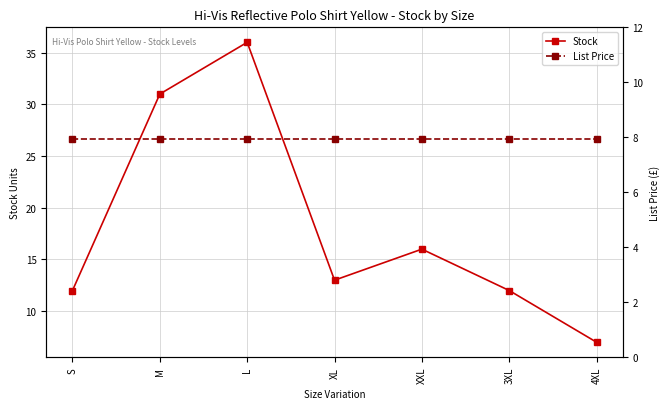

What is the lowest value of the Stock series?

7